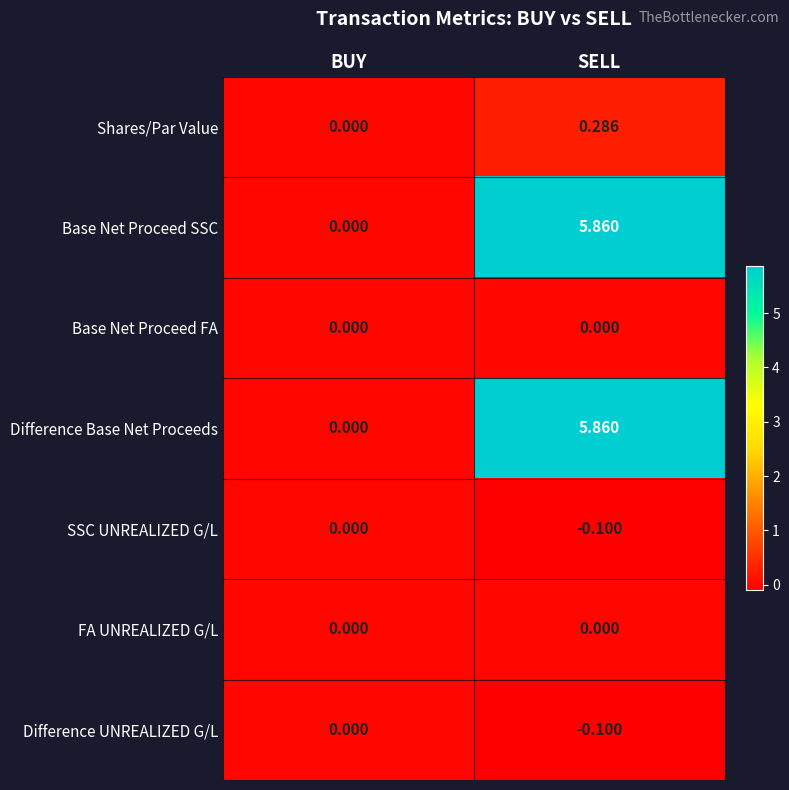

Rank the categories by Base Net Proceed SSC value from highest to lowest.

SELL, BUY